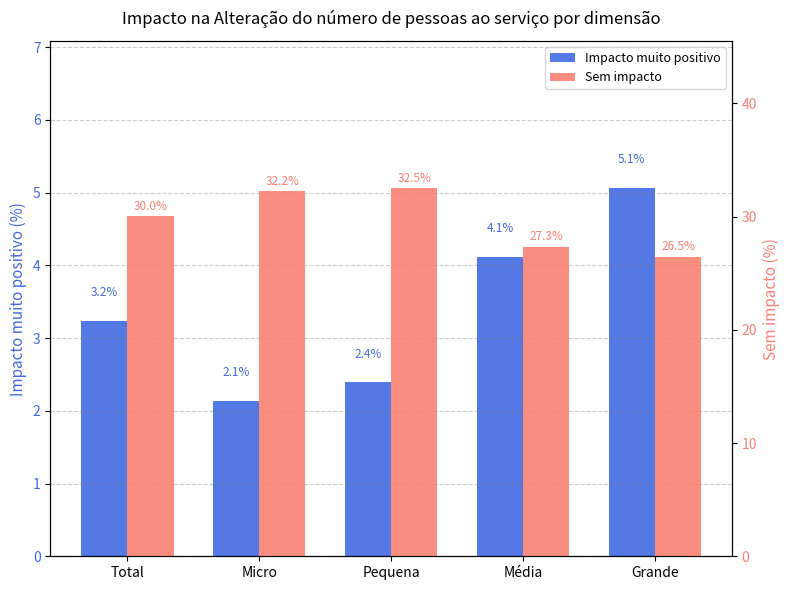

Rank the series by their maximum value, from highest to lowest.

Sem impacto, Impacto muito positivo